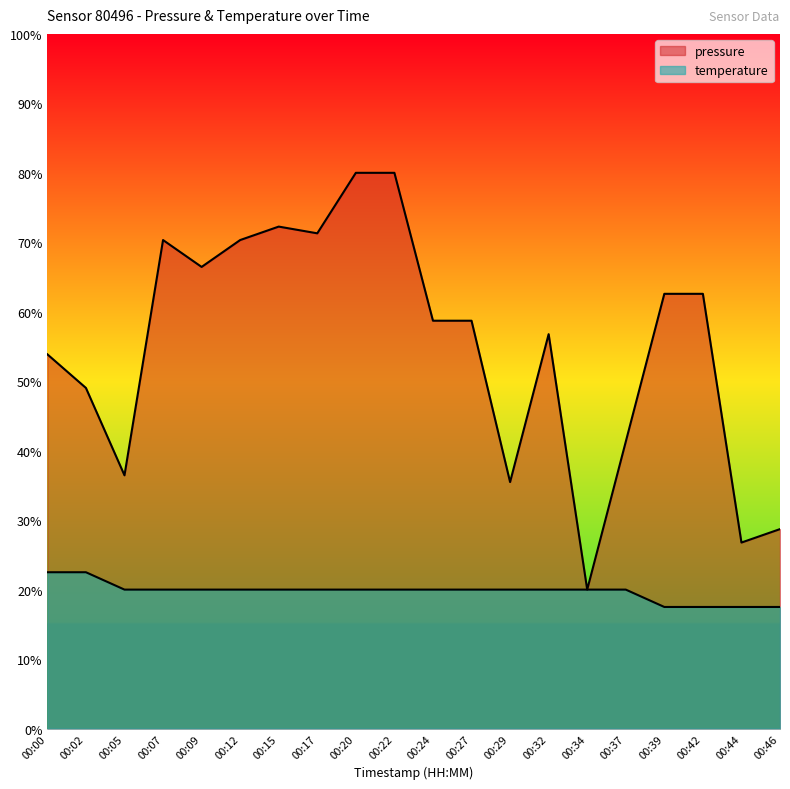

Between which two adjacent categories do temperature and pressure first intersect?

00:32 and 00:34